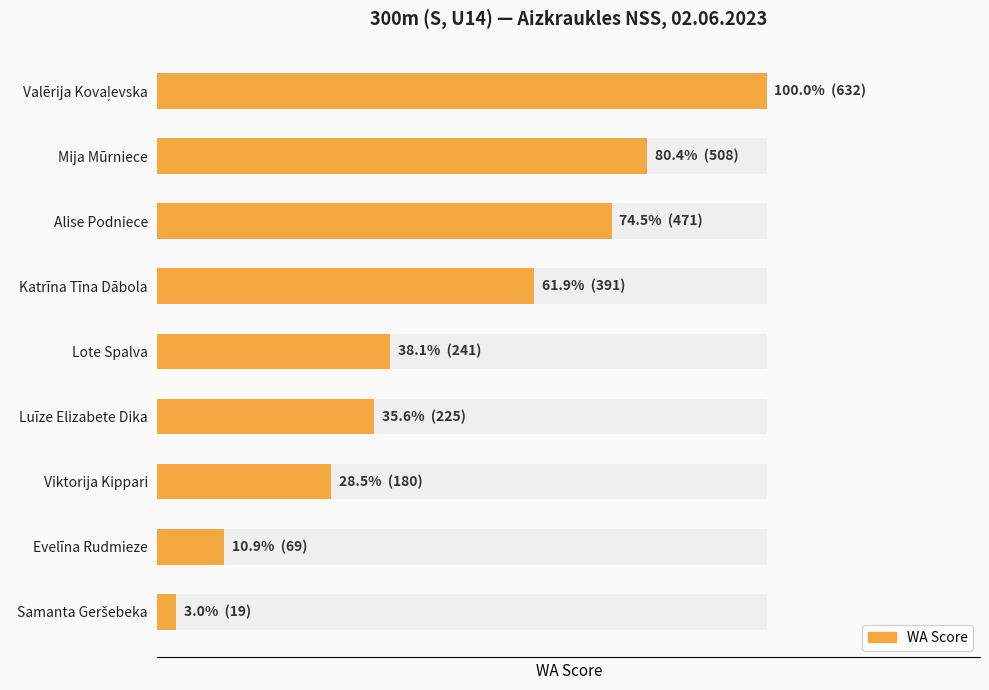

Does the chart contain any negative values?

No